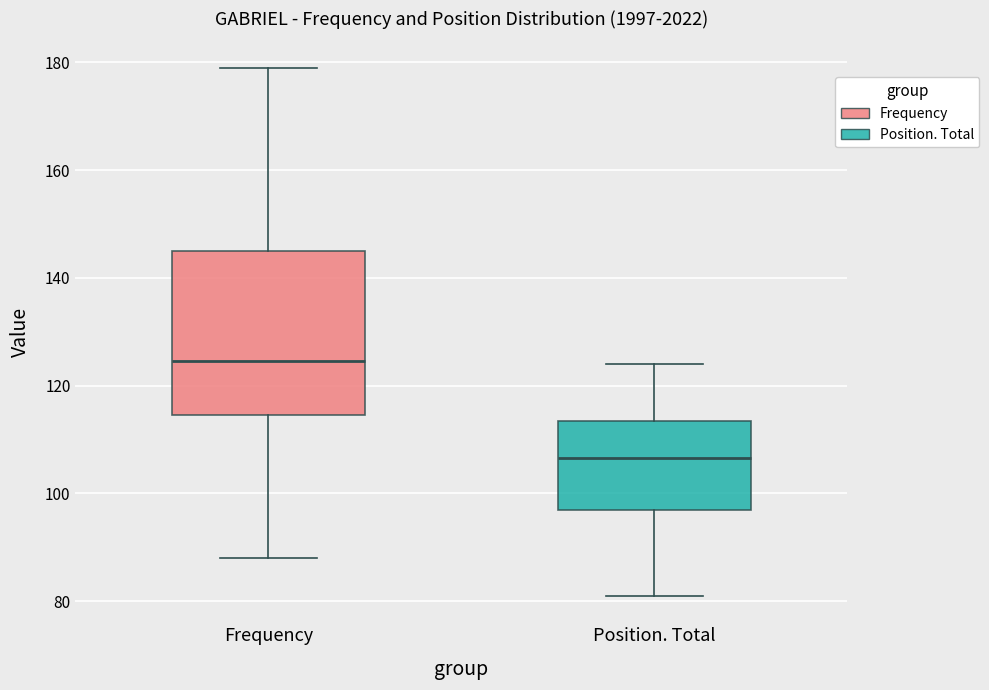

Reading left to right, read every box against the y-axis: the position of its median line, the range the box covers, and the ends of its whiskers. The values are not printed on the chart, so give them approximately, as read against the axis.

Frequency: median 124, box 114 to 146, whiskers 88 to 180
Position. Total: median 106, box 98 to 114, whiskers 82 to 124